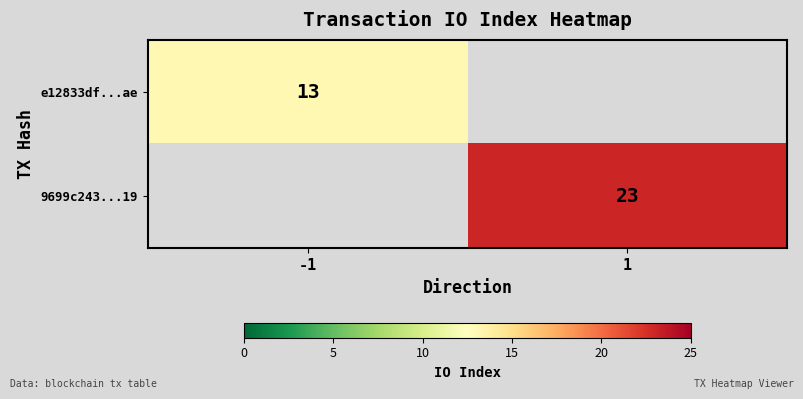

Is the value of e12833df...ae at -1 greater than the value of 9699c243...19 at 1?

No